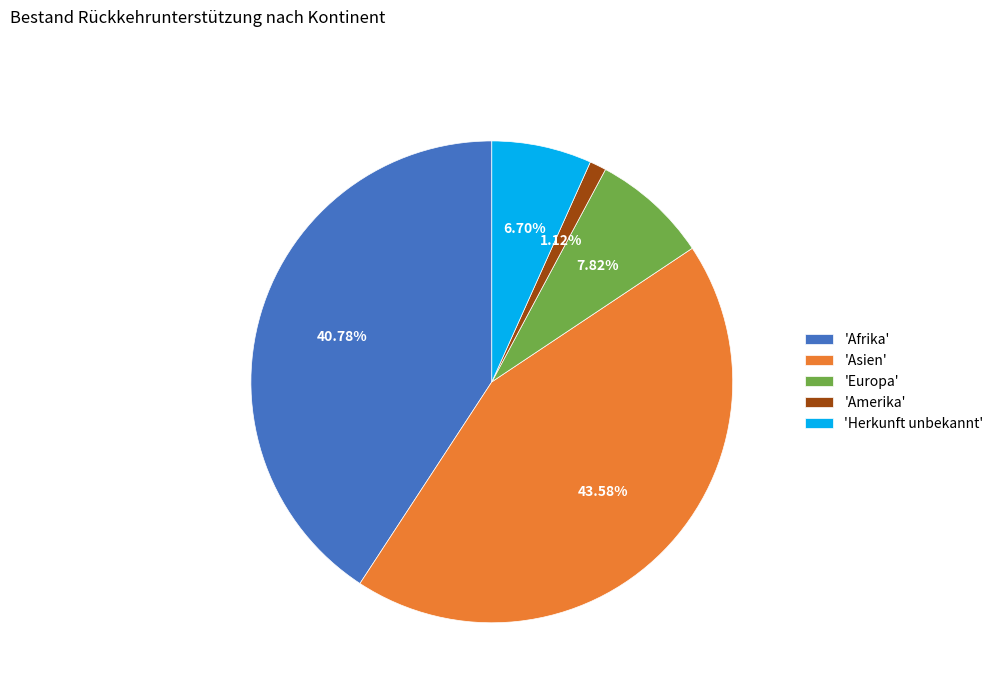

Rank the categories by value from lowest to highest.

'Amerika', 'Herkunft unbekannt', 'Europa', 'Afrika', 'Asien'